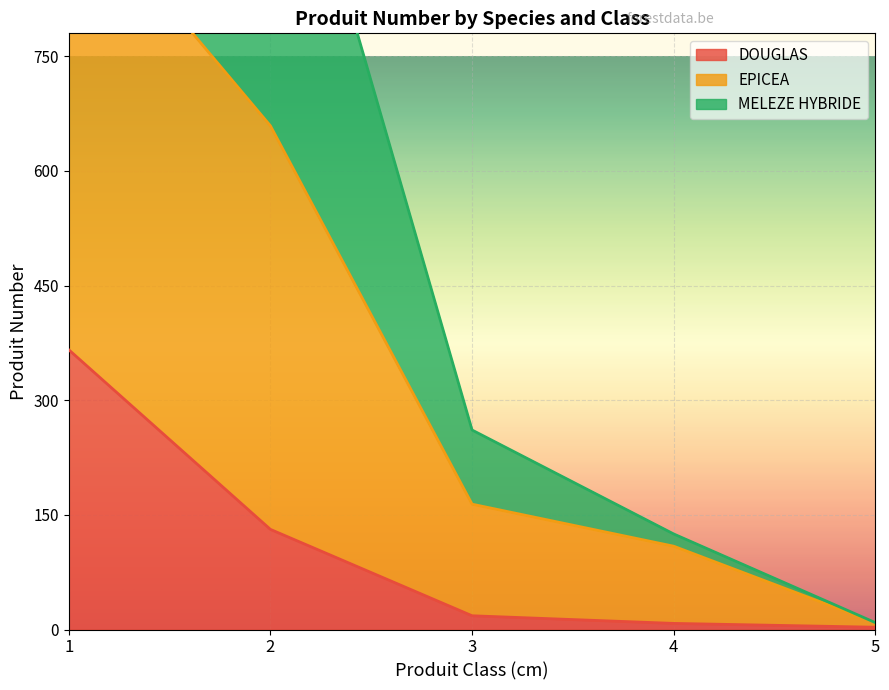

At which label is DOUGLAS closest to 184?

2